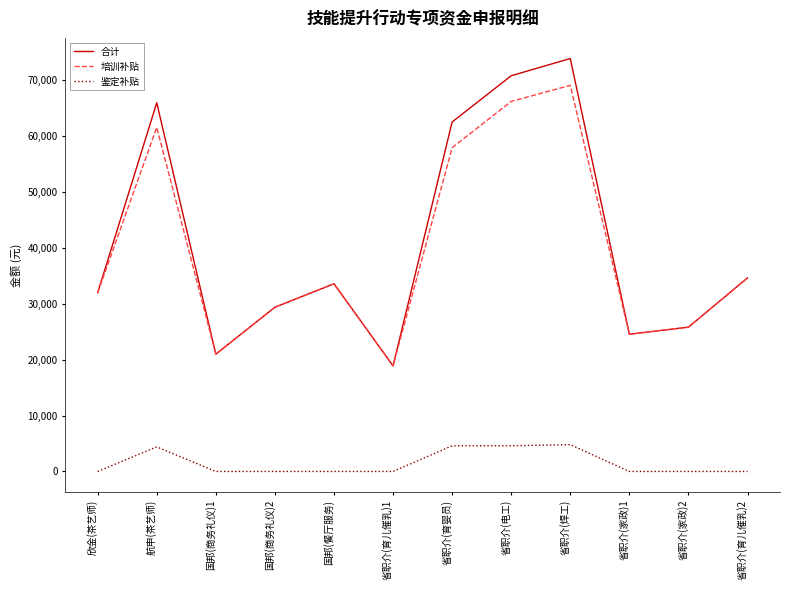

True or false: 培训补贴 and 鉴定补贴 intersect in this chart.

False